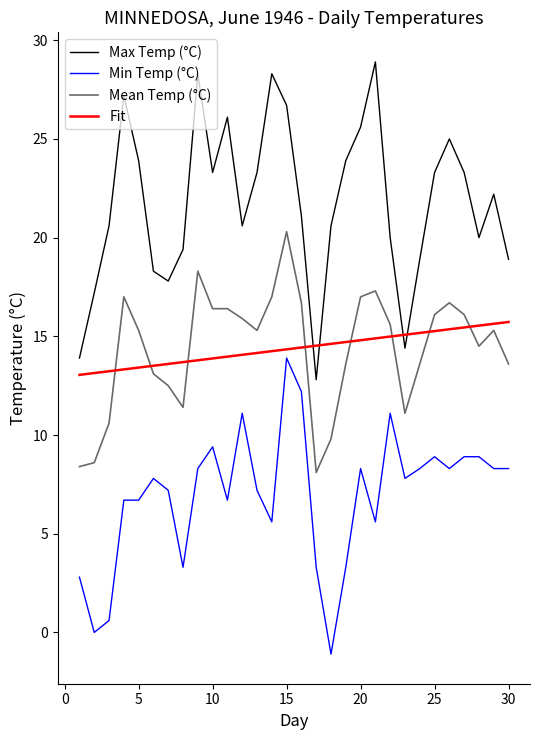

List the series in order of their peak value, highest first.

Max Temp (°C), Mean Temp (°C), Fit, Min Temp (°C)